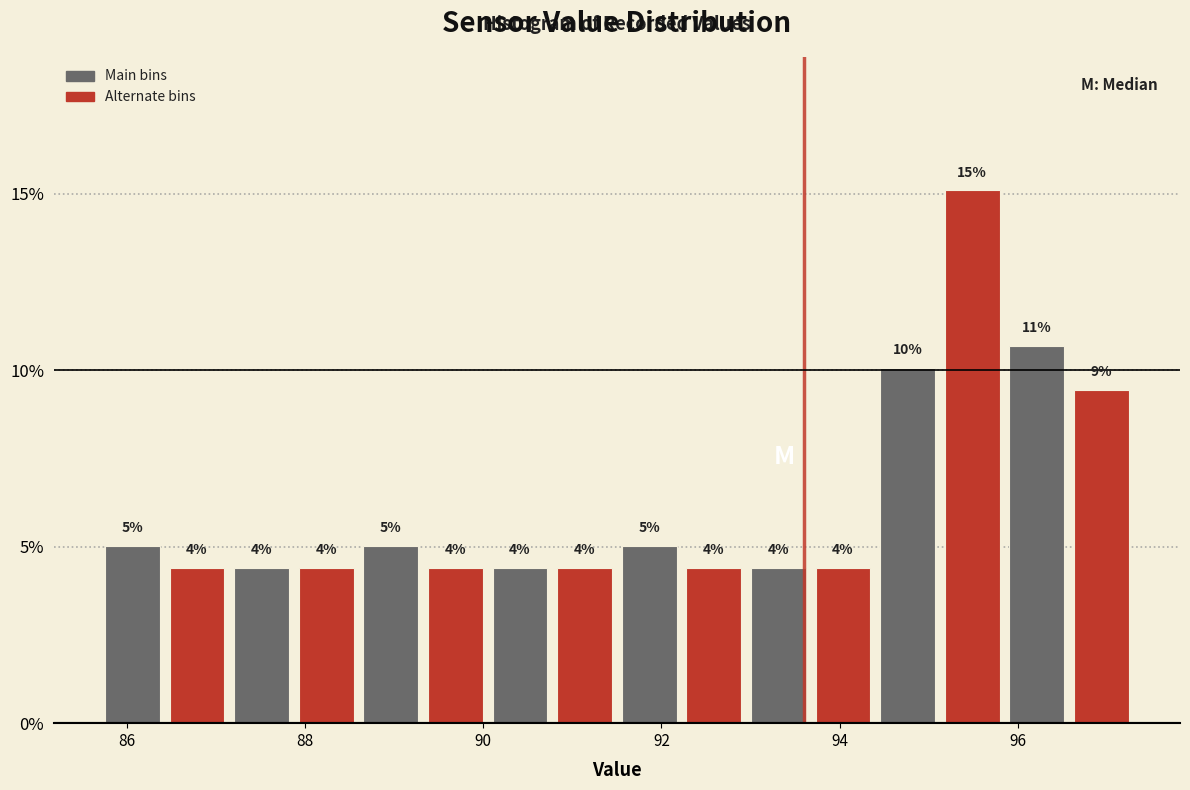

Read against the x-axis, roughly where is the centre of the tallest bar?

95.4